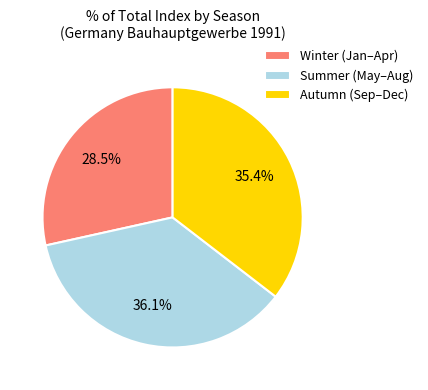

Rank the categories by value from lowest to highest.

Winter (Jan–Apr), Autumn (Sep–Dec), Summer (May–Aug)